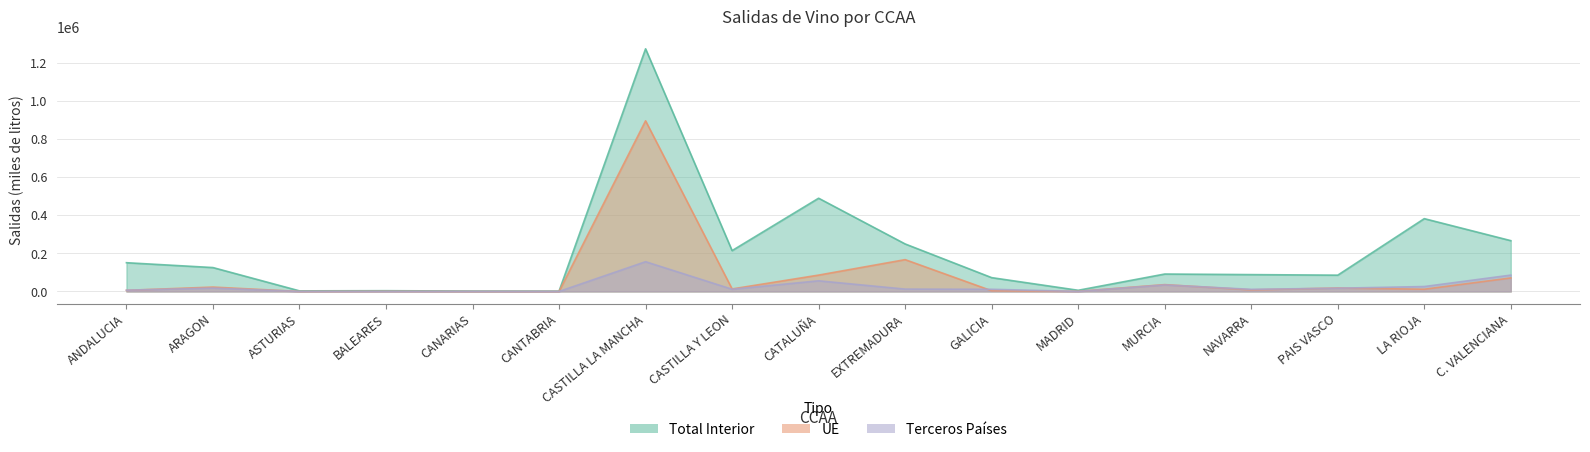

True or false: Total Interior and Terceros Paises cross at least once.

False